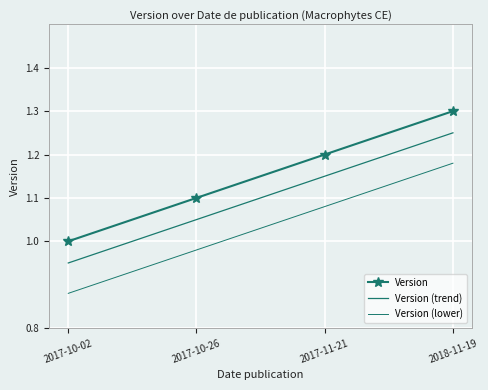

True or false: Version (trend) and Version intersect in this chart.

False